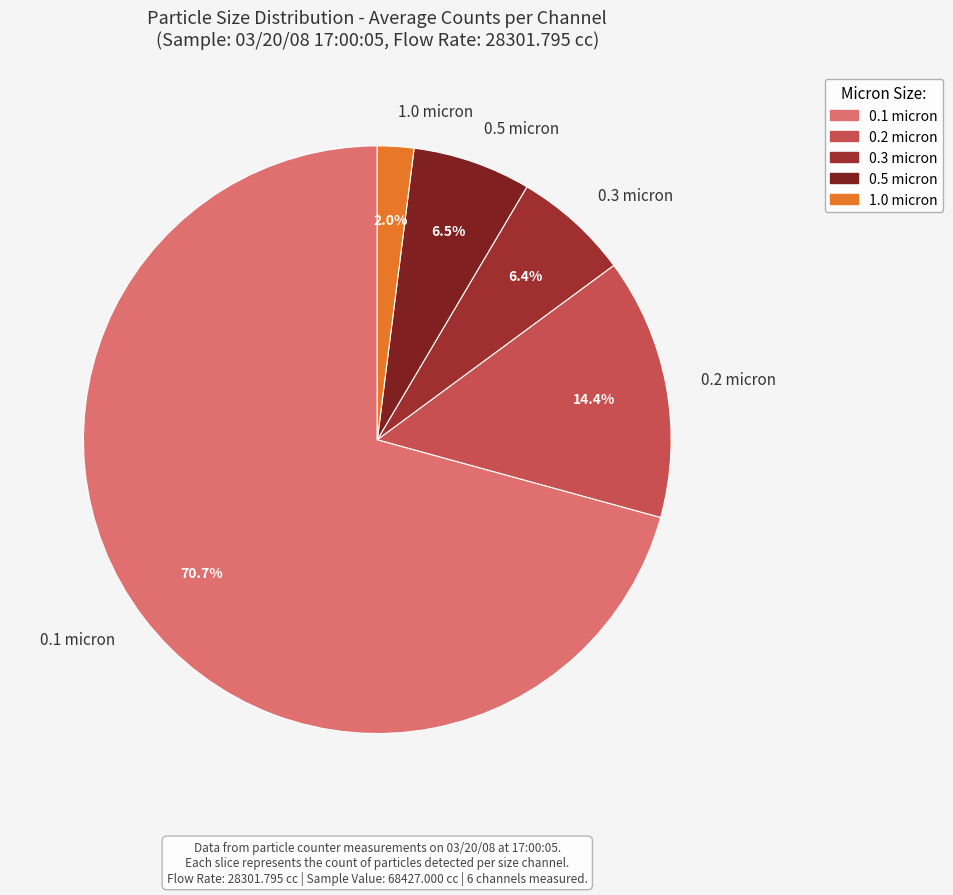

How many slices are in this pie chart?

5